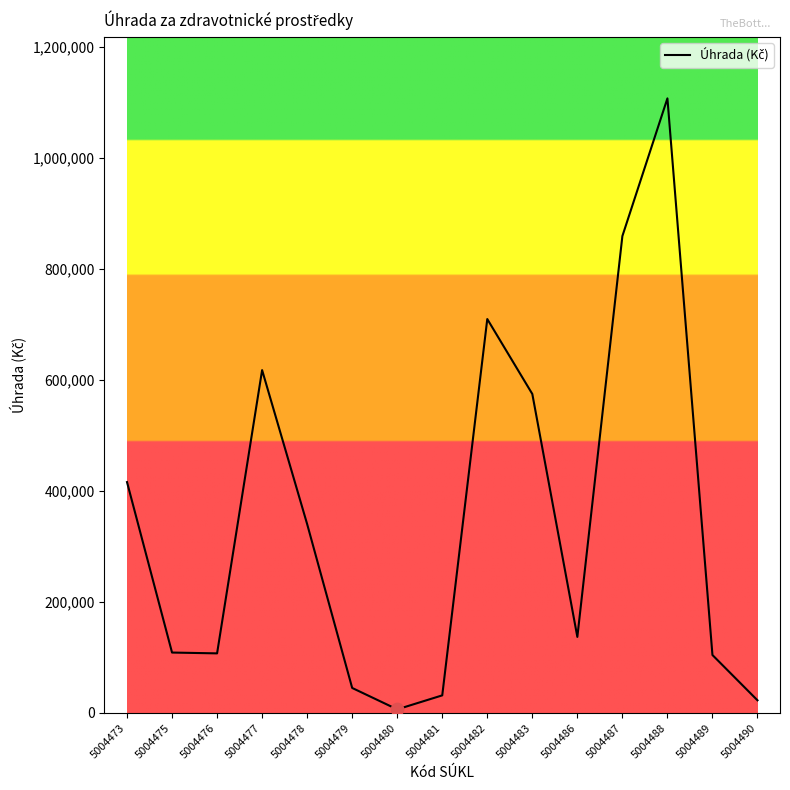

What is the change in value from 5004478 to 5004483?

+234393.0